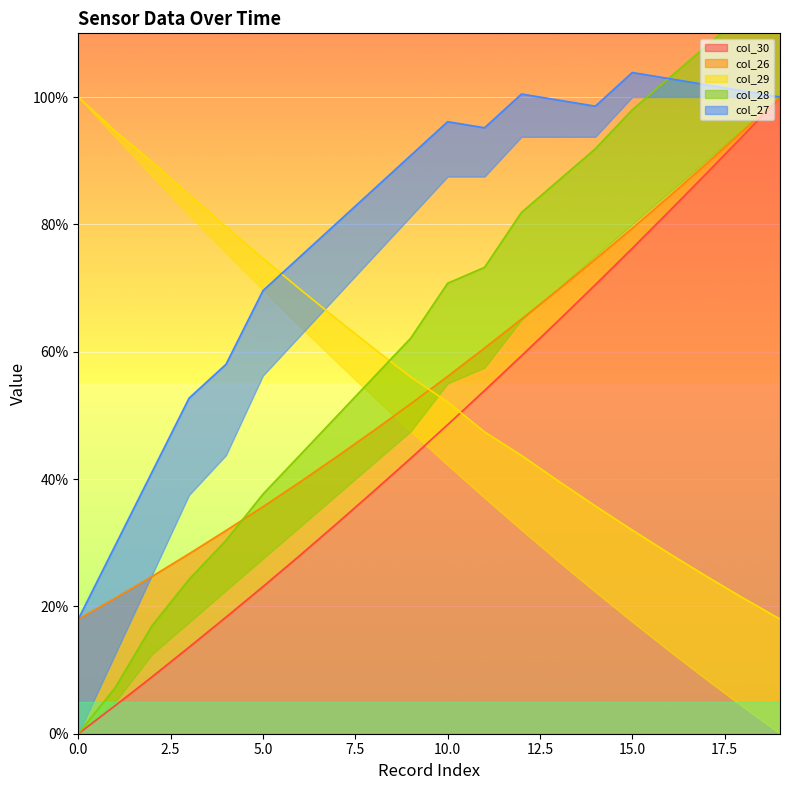

At which label is col_30 closest to 50?

10.0